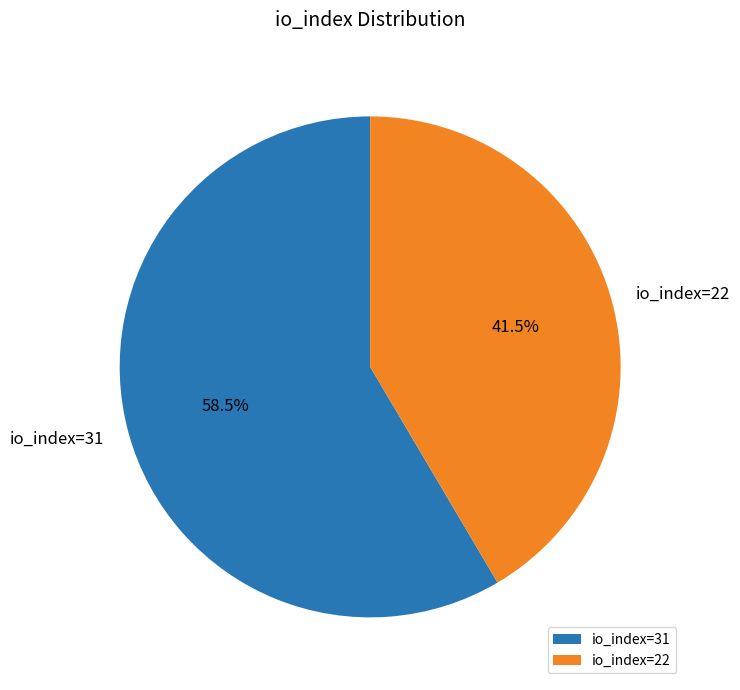

How many segments does this pie chart have?

2